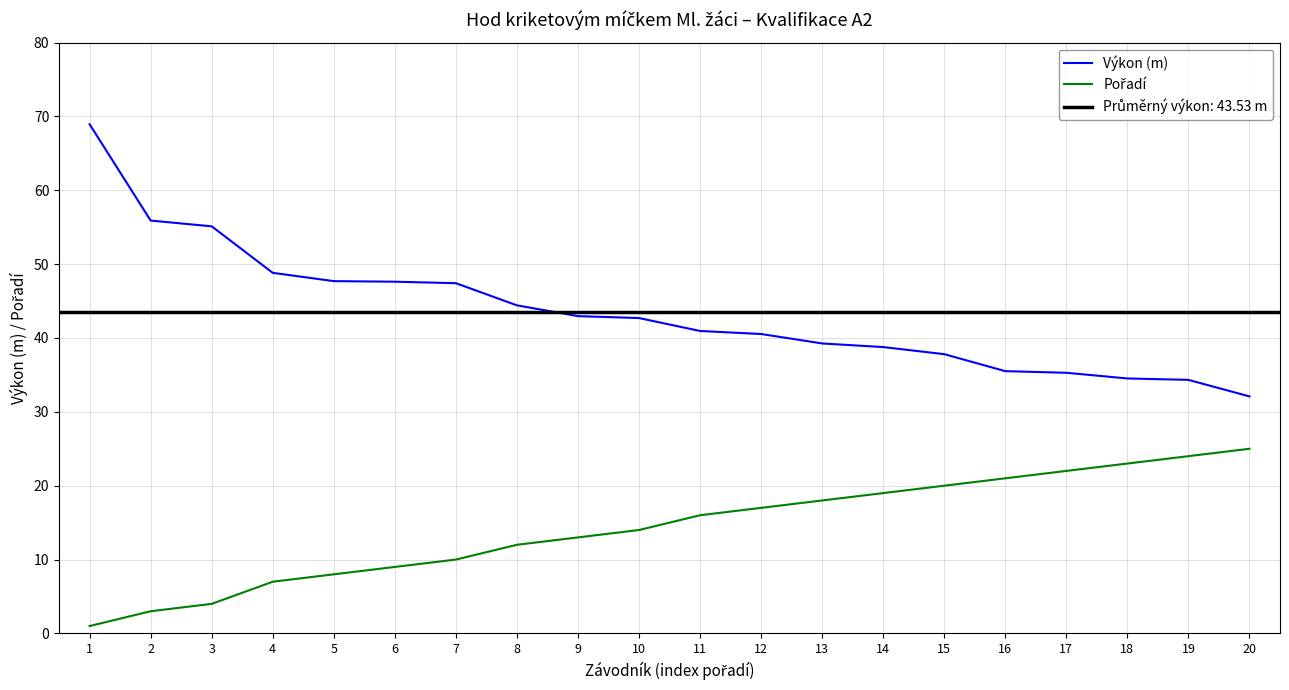

Read the Výkon (m) value at 9.

43.0